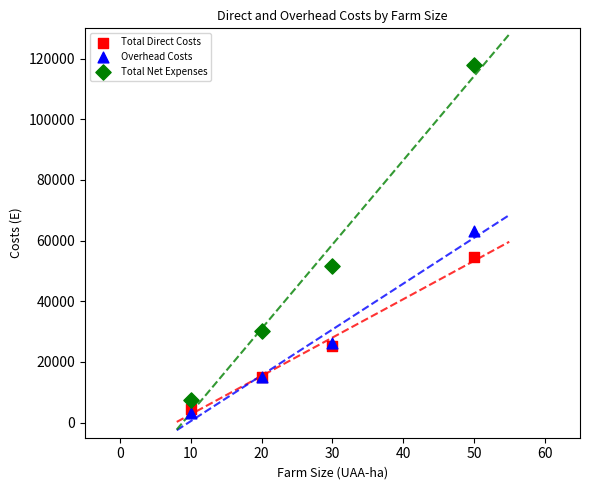

Which series reaches the maximum Y coordinate?

Total Net Expenses